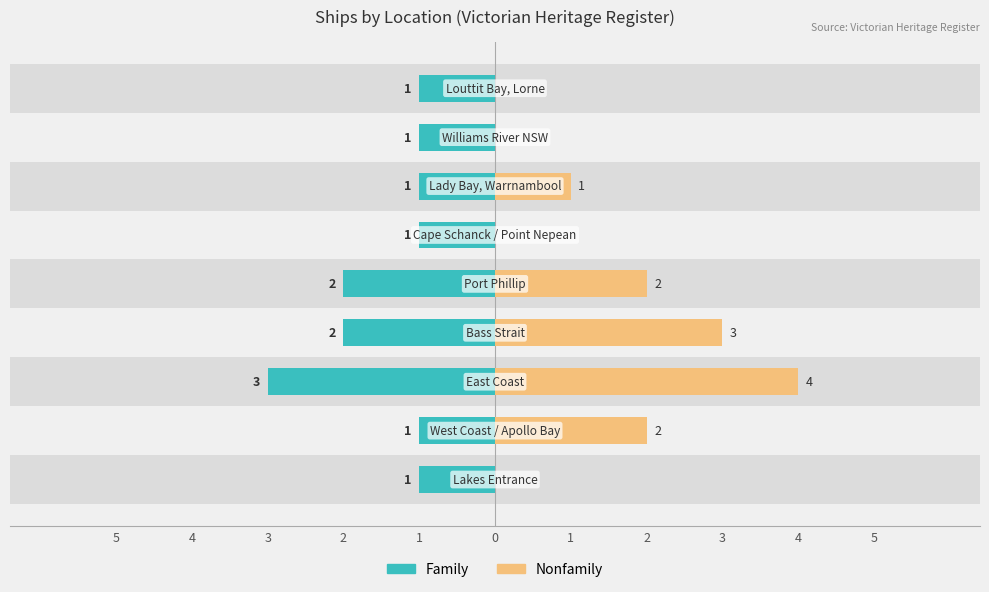

What is the difference between the highest and lowest values at 1?

1